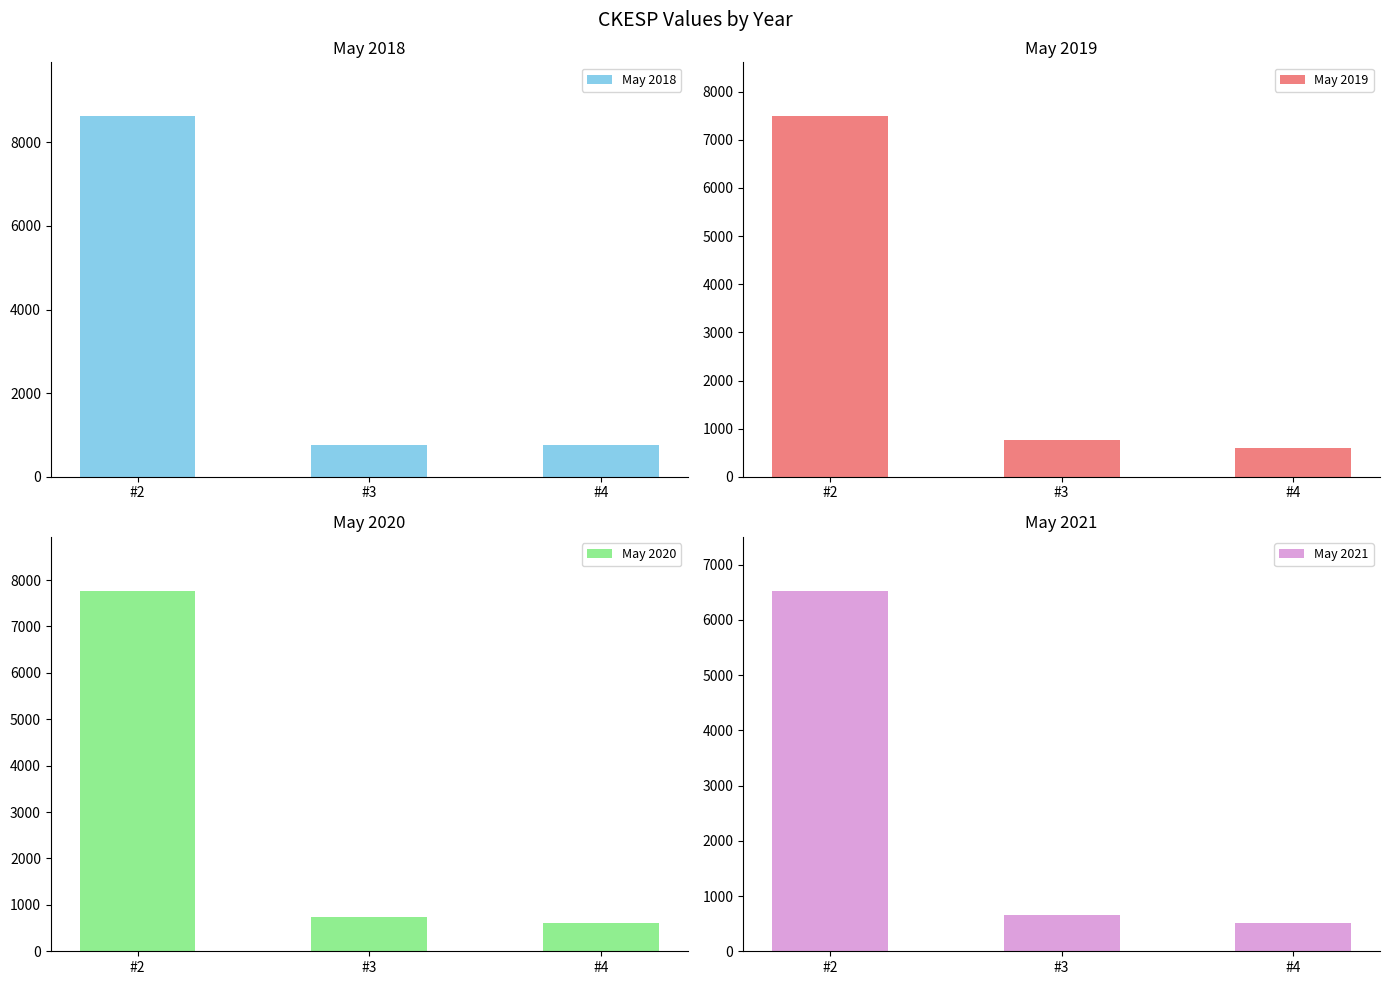

How many data points does each series have?

3